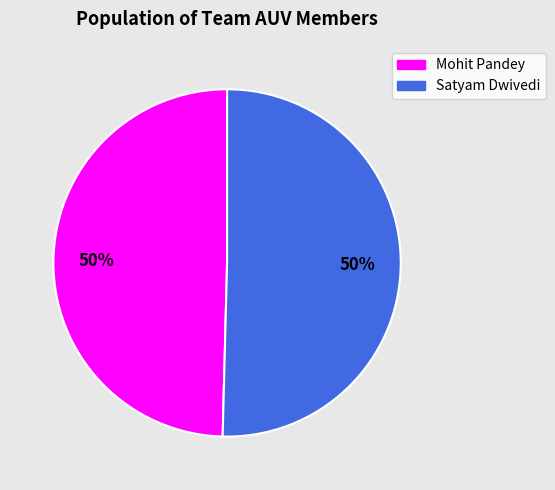

What is the ratio of the value at Satyam Dwivedi to the value at Mohit Pandey?

1.0